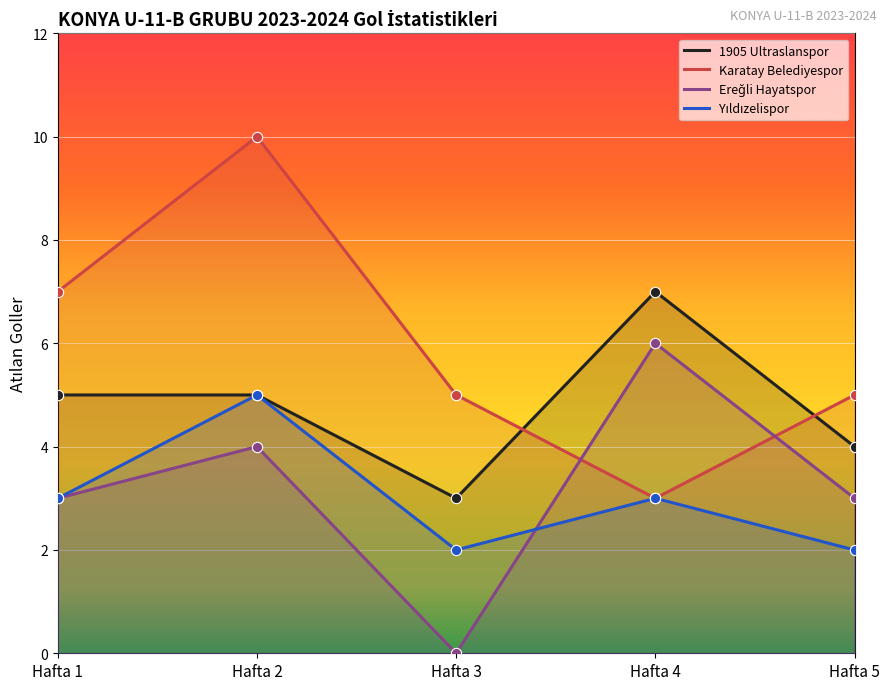

What is the total value across all series at Hafta 2?

24